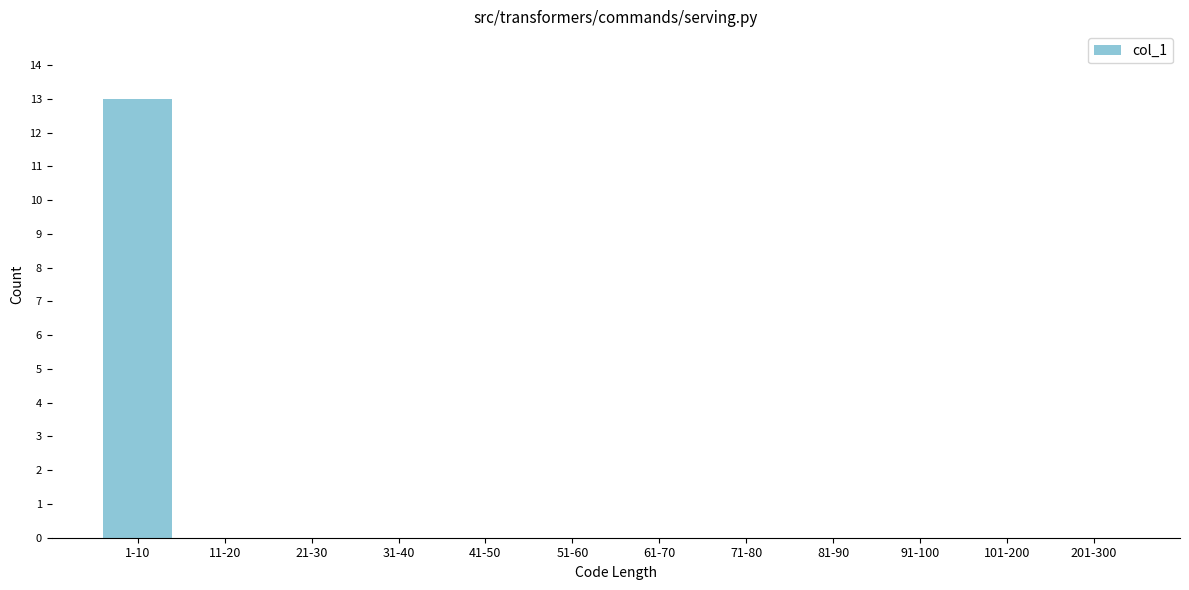

Reading left to right, transcribe all the data shown in this chart.

1-10=13	11-20=0	21-30=0	31-40=0	41-50=0	51-60=0	61-70=0	71-80=0	81-90=0	91-100=0	101-200=0	201-300=0